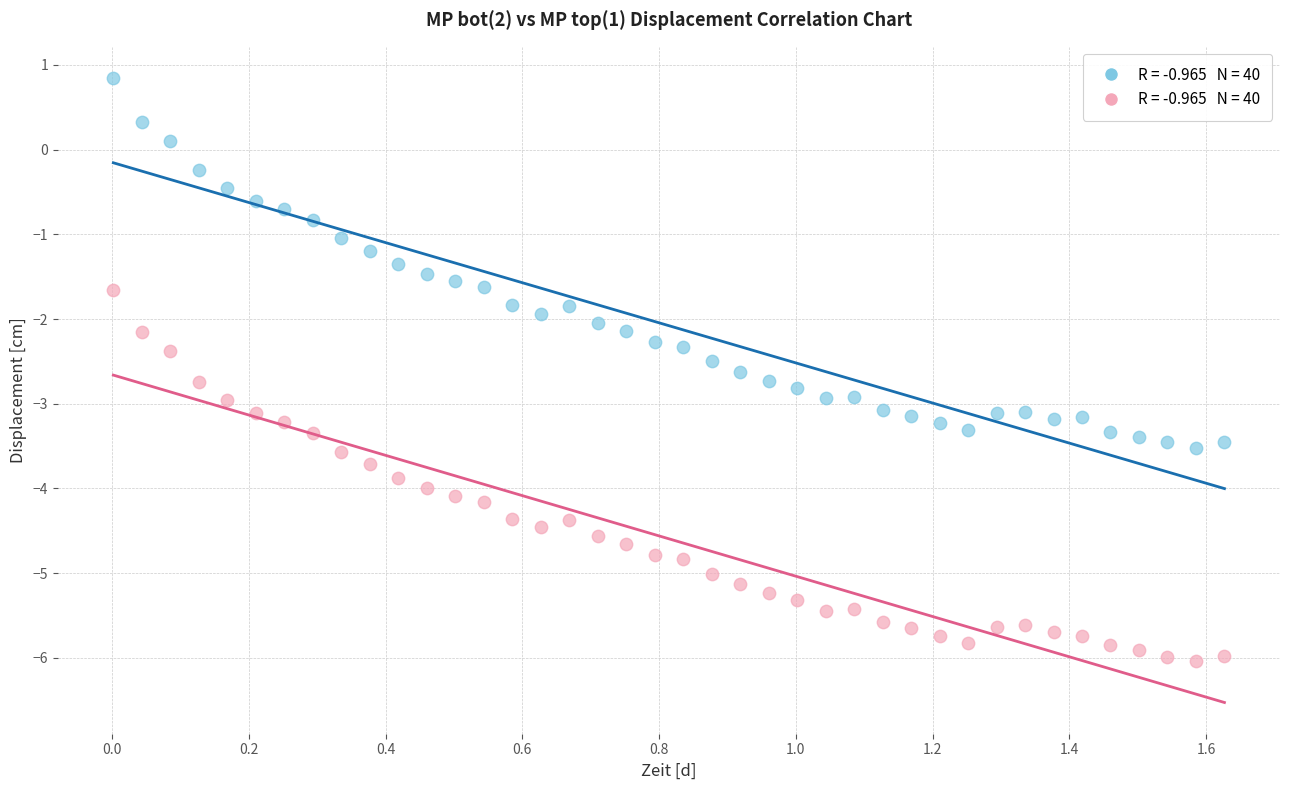

Across all data points, what is the range of Y values (max minus min)?

6.9